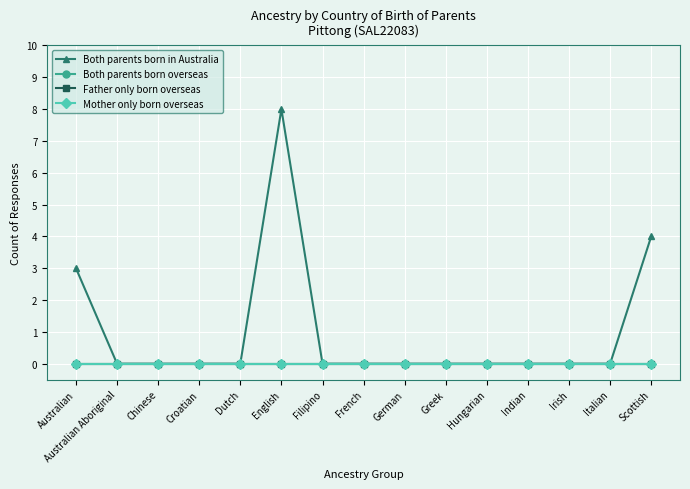

What is the label of the 4th point from the left?

Croatian